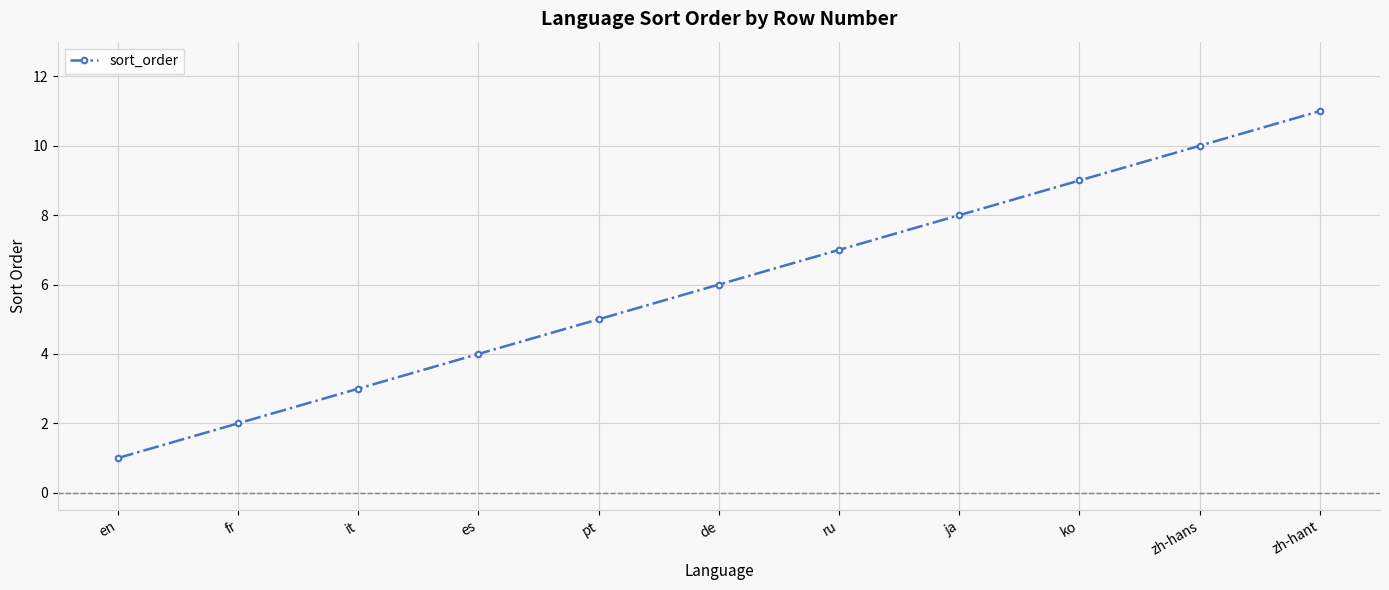

At which category does the chart reach its minimum across all series?

en